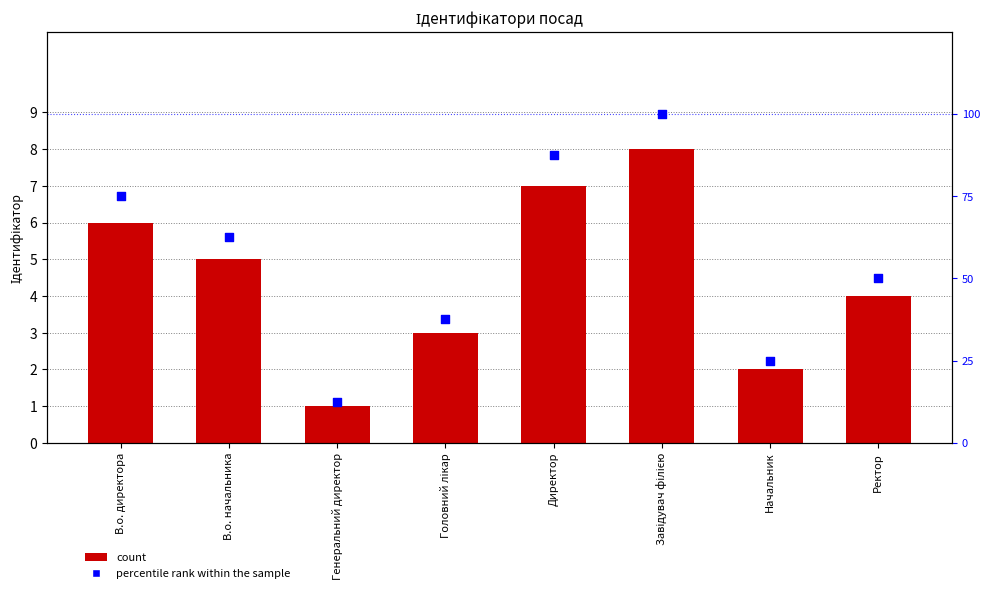

What is the total value across all series at Головний лікар?

40.5